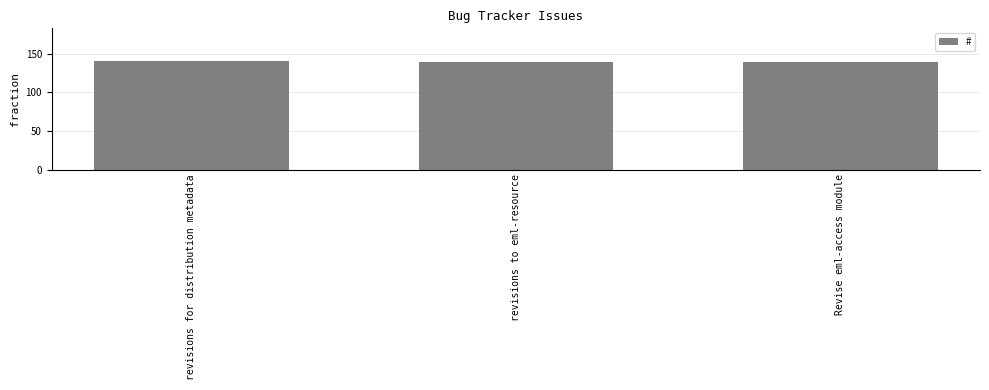

What is the approximate value at Revise eml-access module?

140